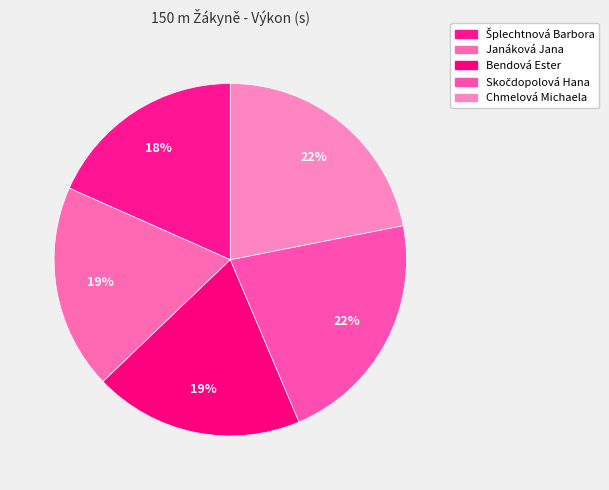

To the nearest percent, what is the difference between the largest and smallest slice percentages?

4%